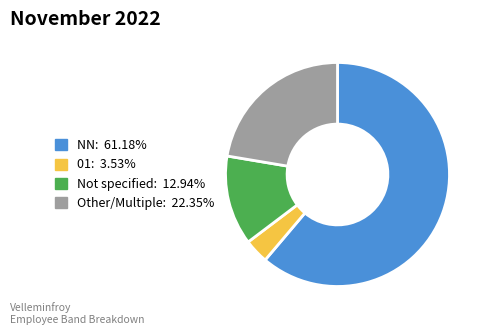

Is there a majority slice in this chart?

Yes